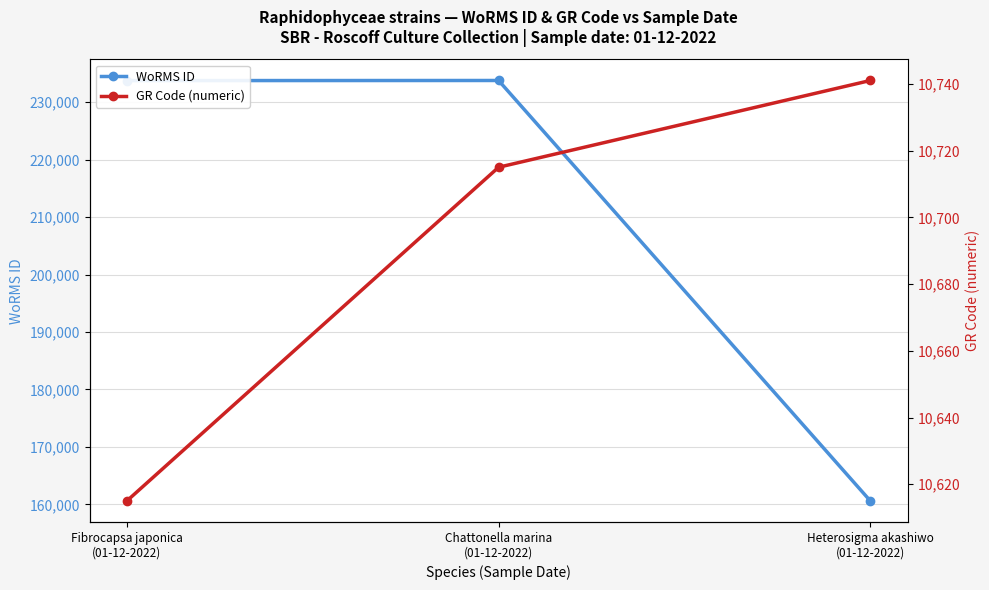

Does the chart have visible grid lines?

Yes